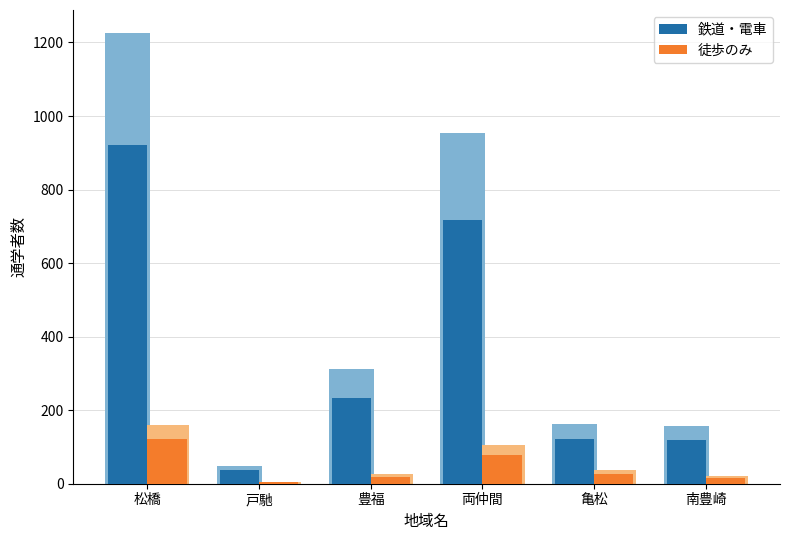

What is the difference between the highest and lowest values at 豊福?

213.8